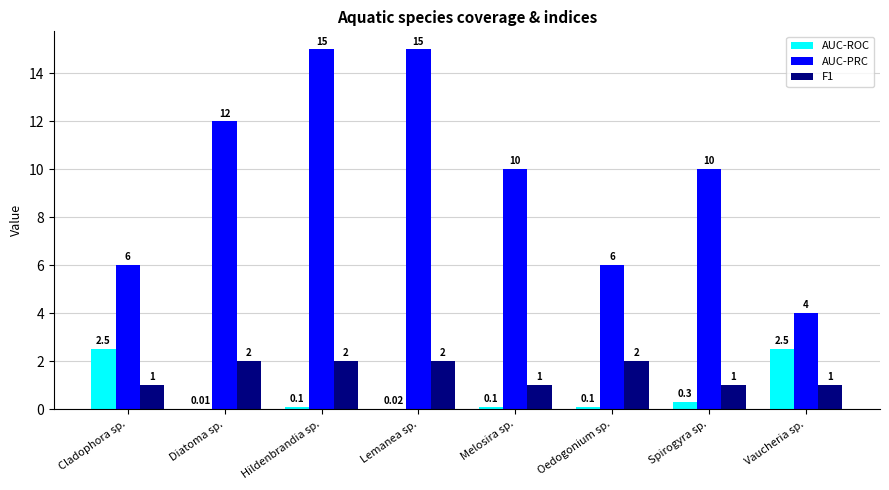

At which category is the sum across all series the highest?

Hildenbrandia sp.